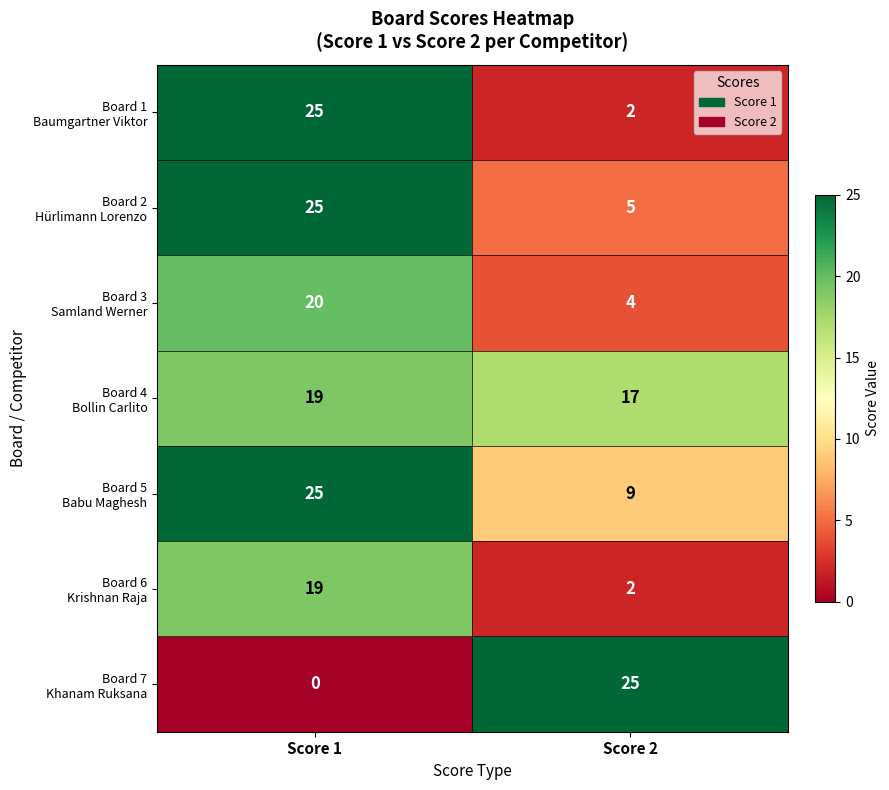

What is the spread (max minus min) of values at Score 1?

25